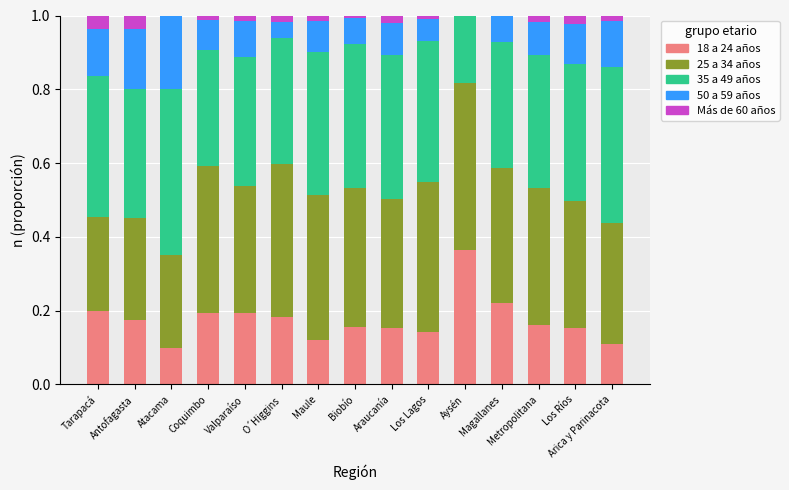

What is the total value across all series at Aysén?

1.0